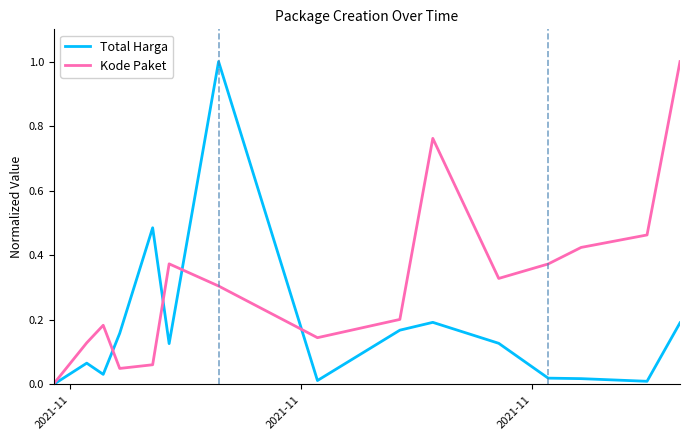

What is the difference between the maximum and second lowest values in the Kode Paket series?

1.0